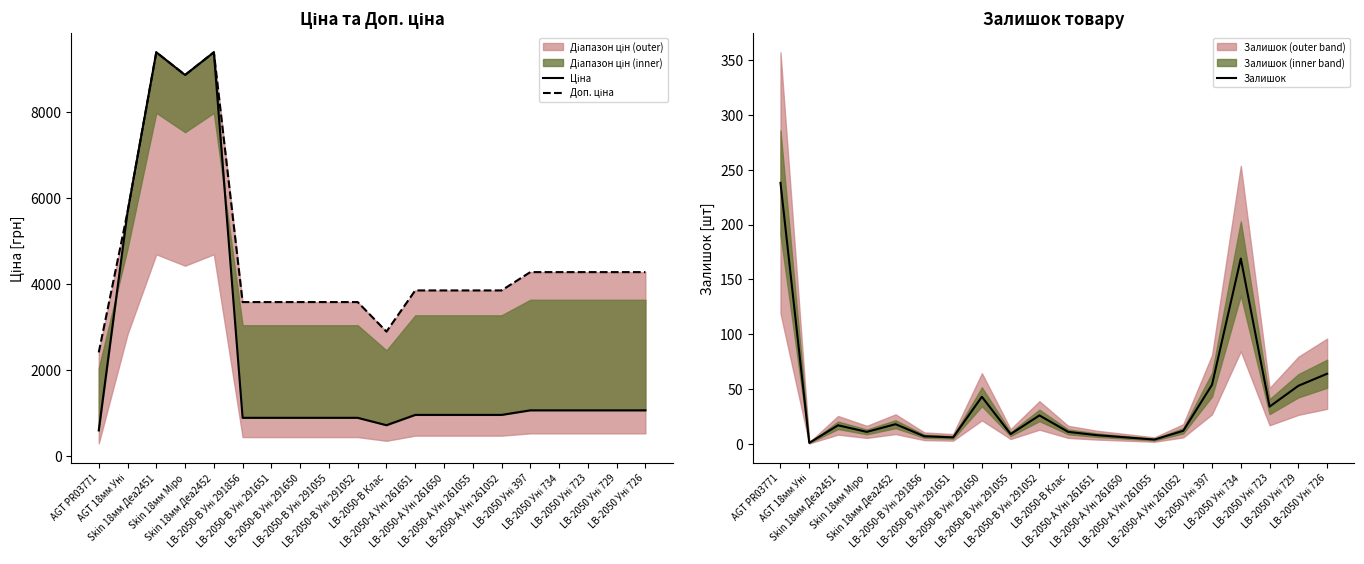

The Залишок series shows 28.7 at Skin 18мм Деа2451. True or false?

False